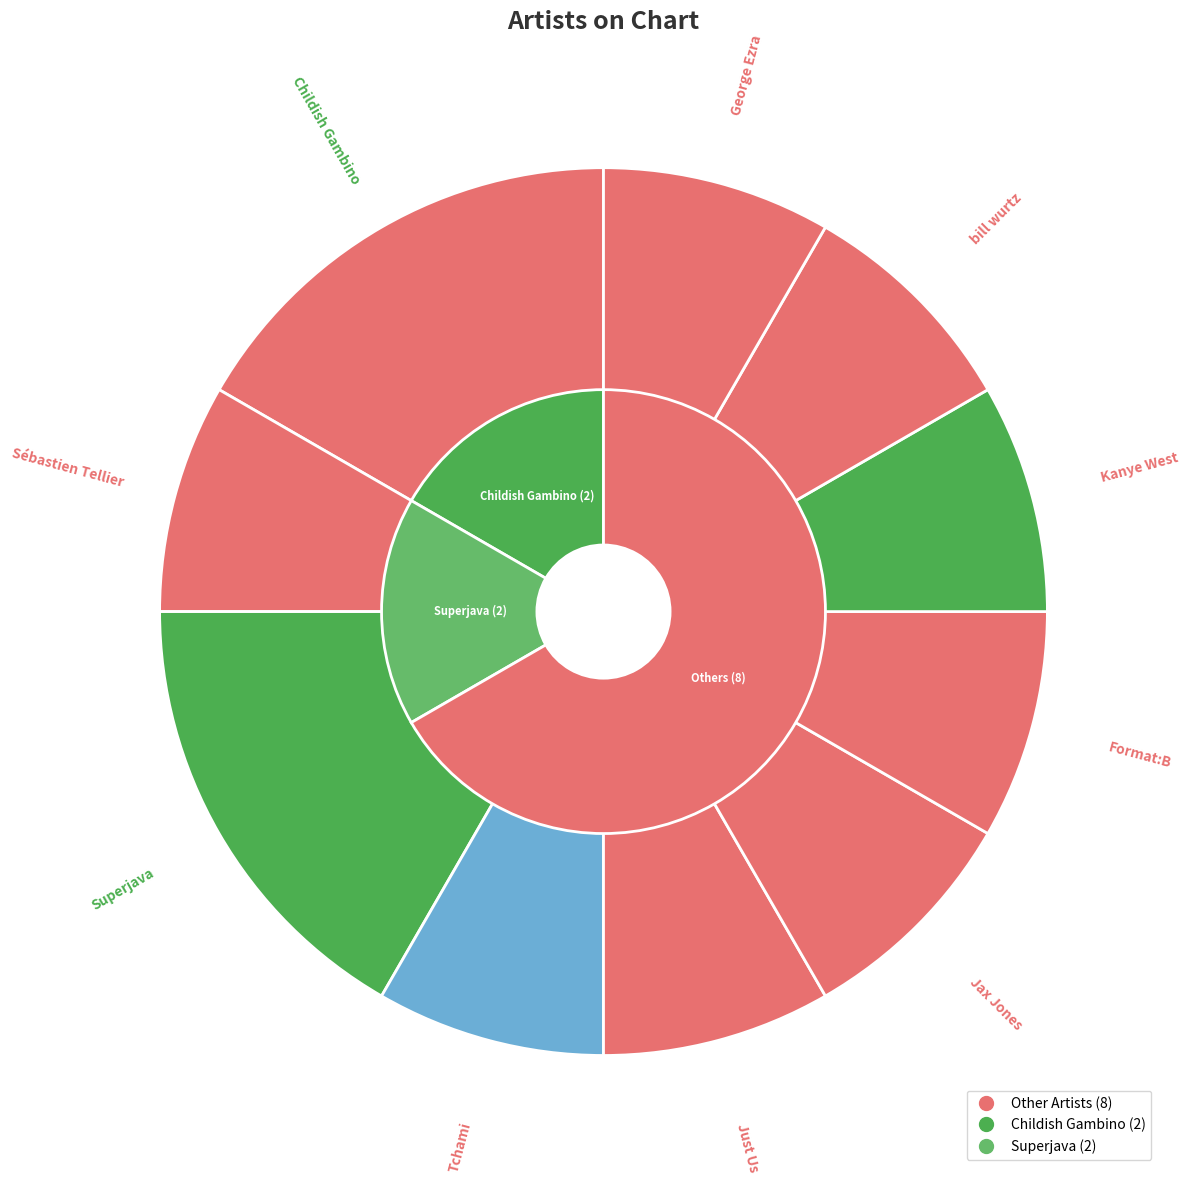

True or false: George Ezra accounts for 16% of the total.

False